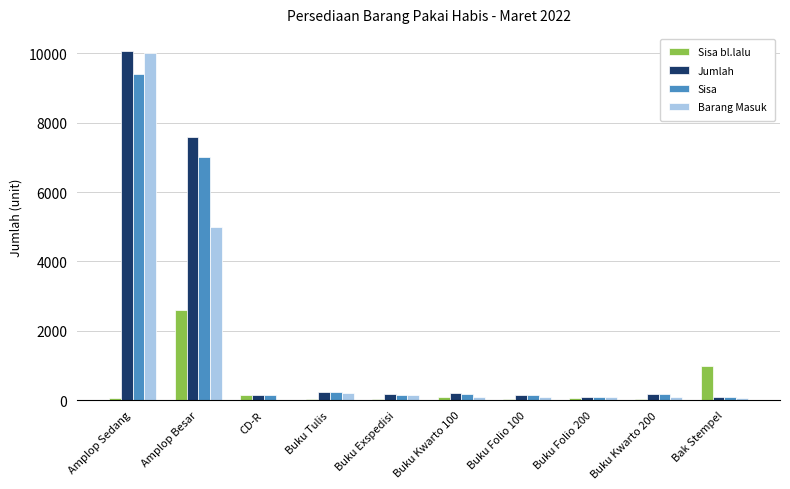

True or false: Jumlah has a value of 3819 at Amplop Sedang.

False